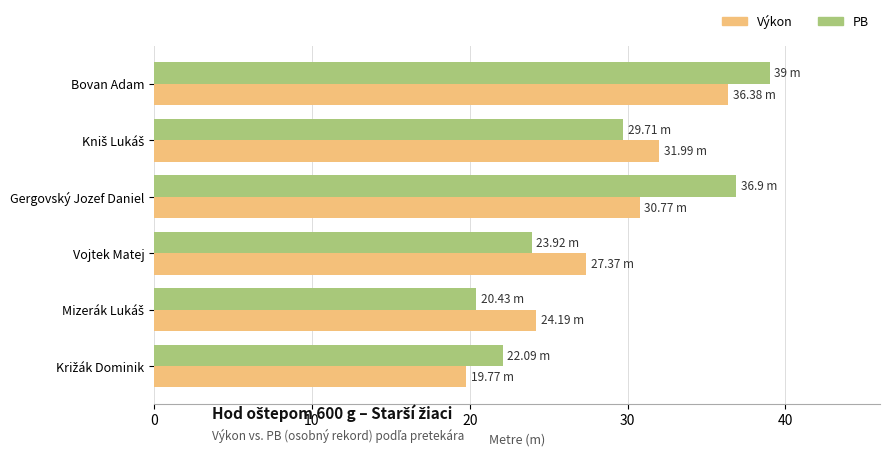

Where is Výkon nearest to the value 28?

Vojtek Matej